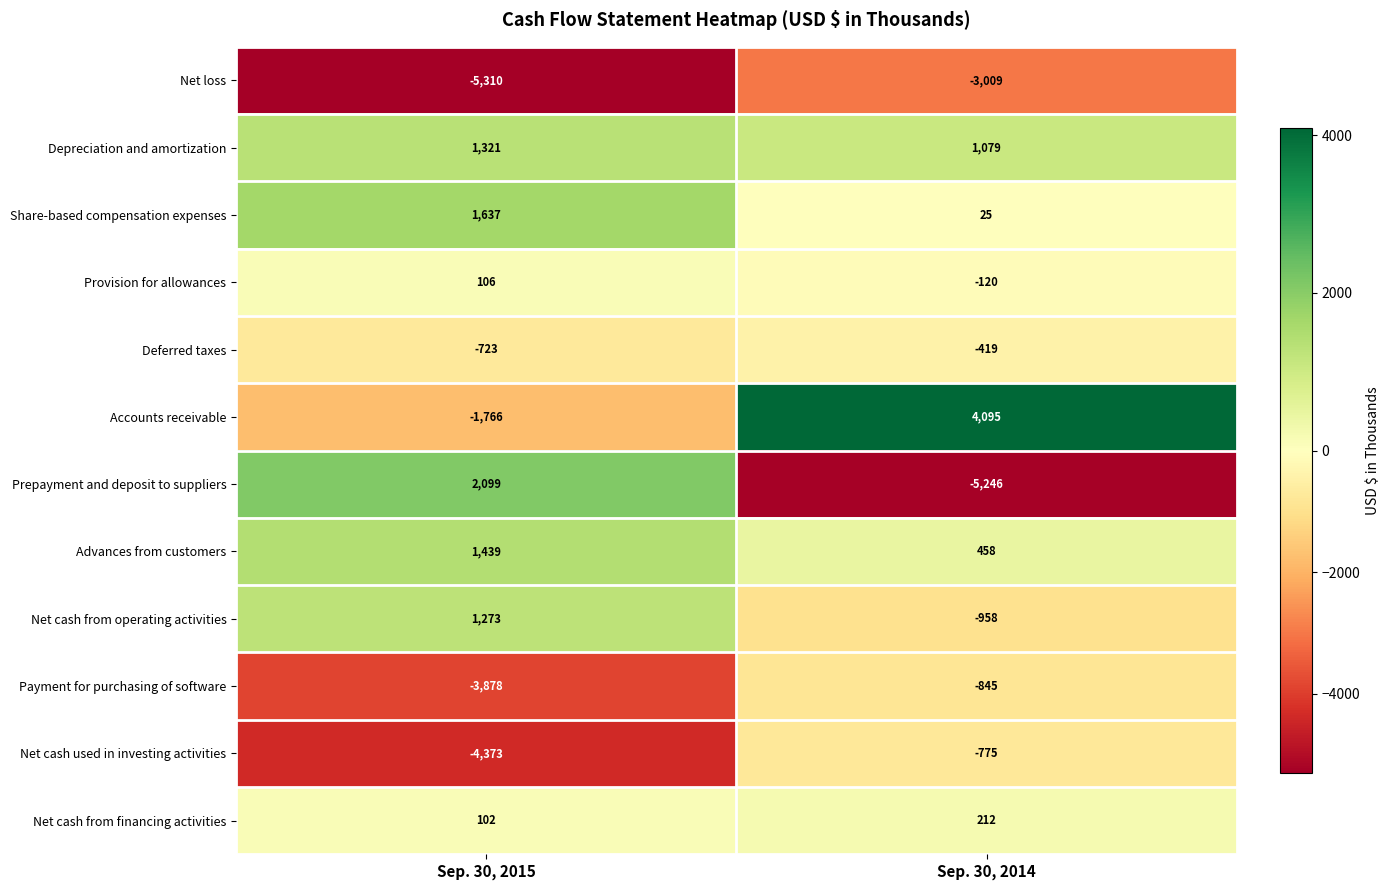

At which category does the chart reach its peak across all series?

Sep. 30, 2014